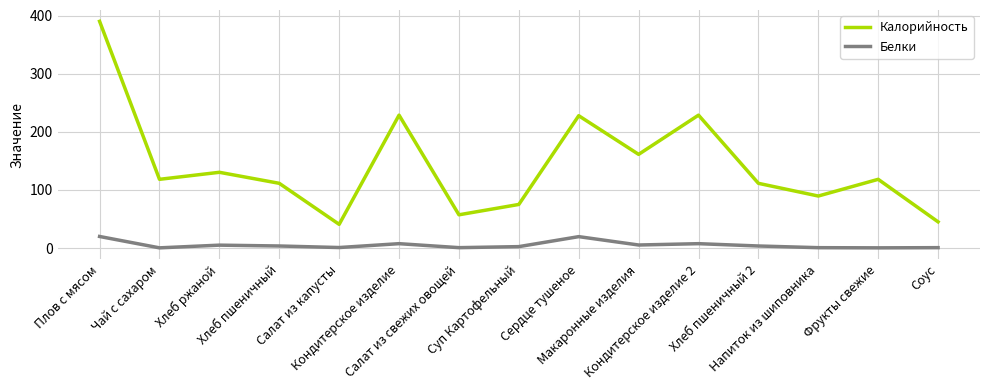

At which category does the chart reach its peak across all series?

Плов с мясом